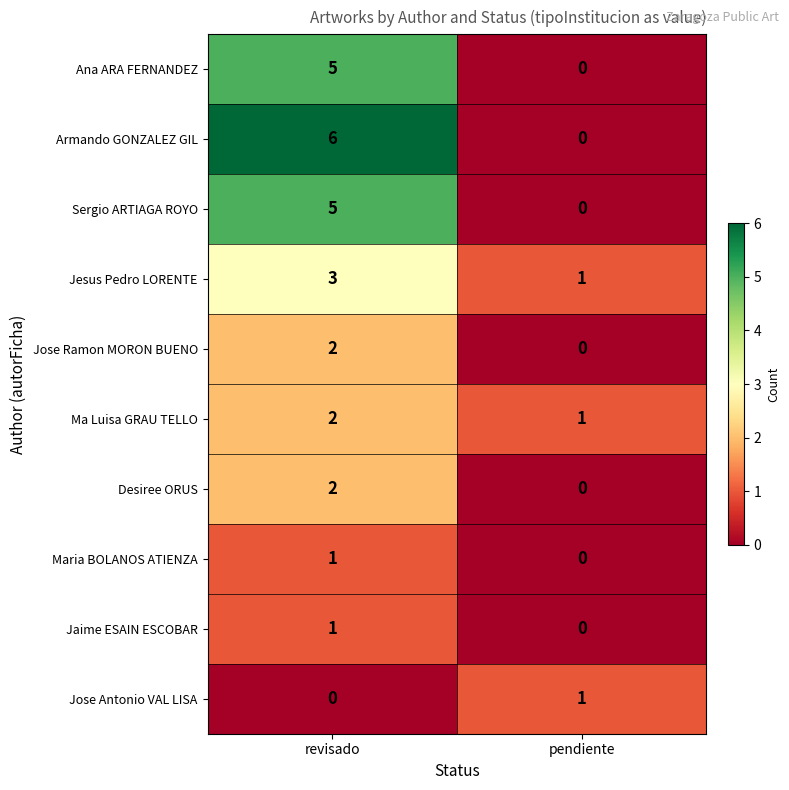

The Armando GONZALEZ GIL series shows 0 at pendiente. True or false?

True